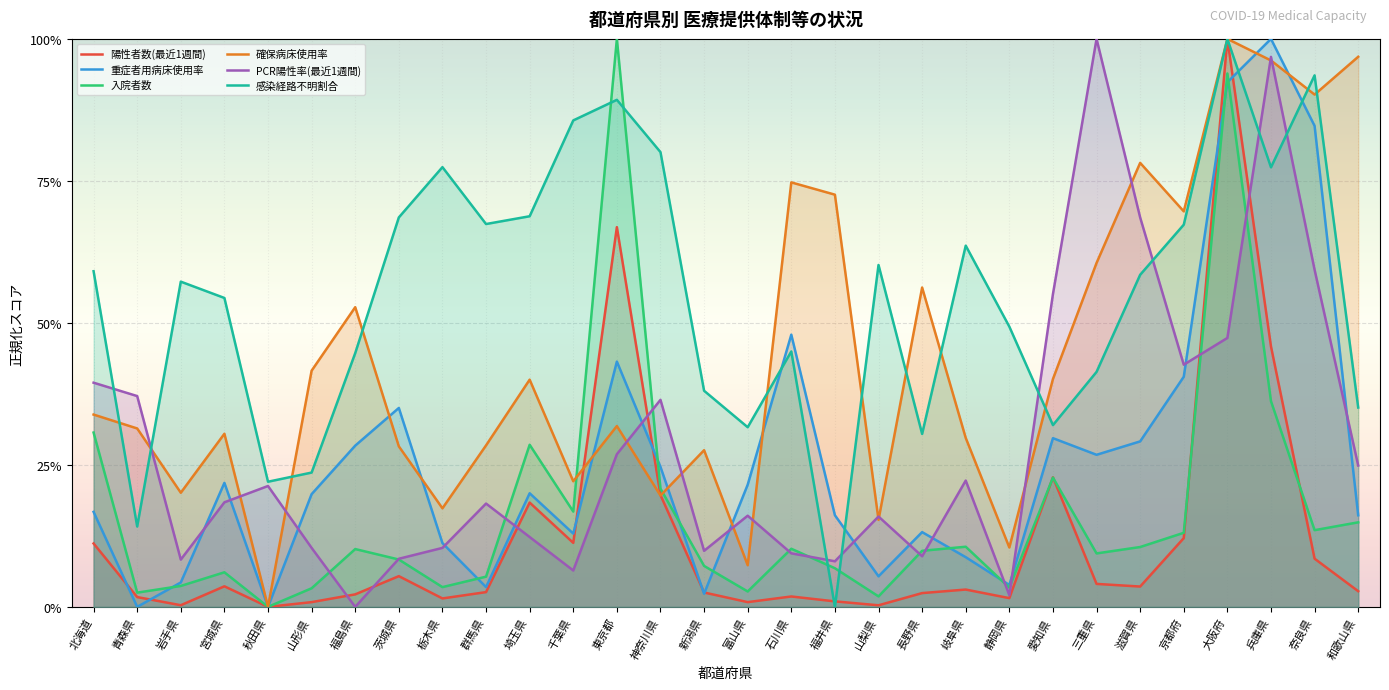

How many lines are shown in the chart?

6